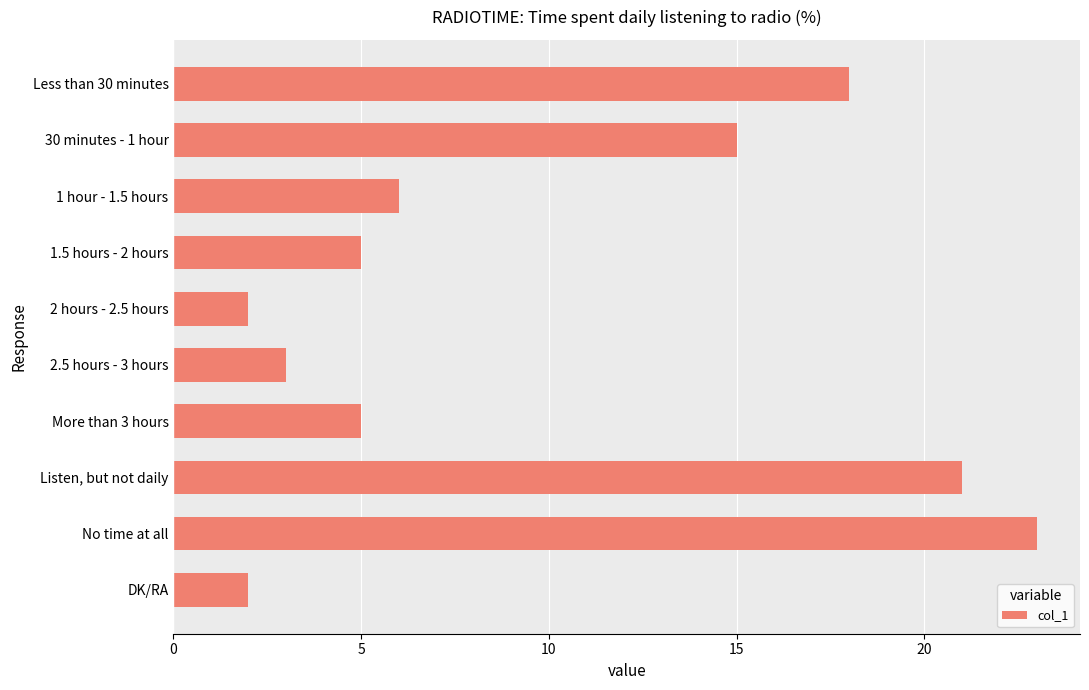

Where is the data nearest to the value 12?

30 minutes - 1 hour